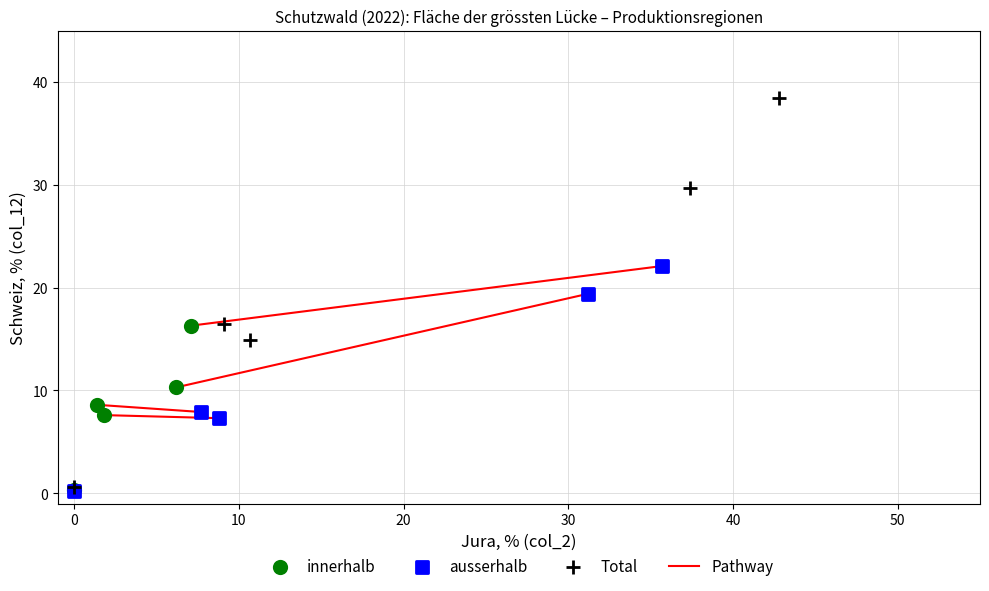

Which series reaches the maximum Y coordinate?

Total